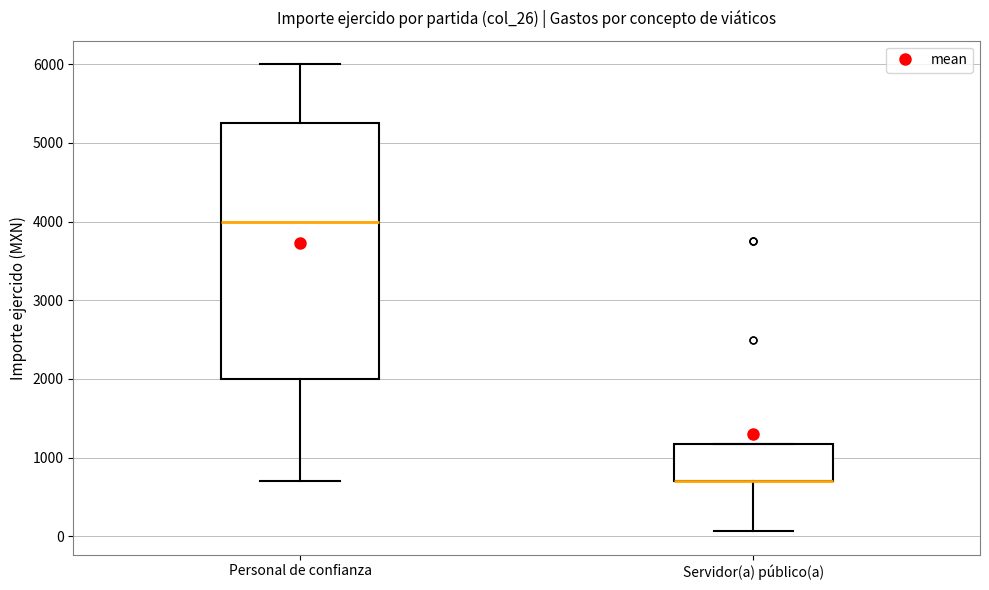

Reading left to right, read every box against the y-axis: the position of its median line, the range the box covers, and the ends of its whiskers. The values are not printed on the chart, so give them approximately, as read against the axis.

Personal de confianza: median 4000, box 2000 to 5300, whiskers 700 to 6000
Servidor(a) público(a): median 700 (drawn on the box's lower edge), box 700 to 1200, whiskers 100 to 1200